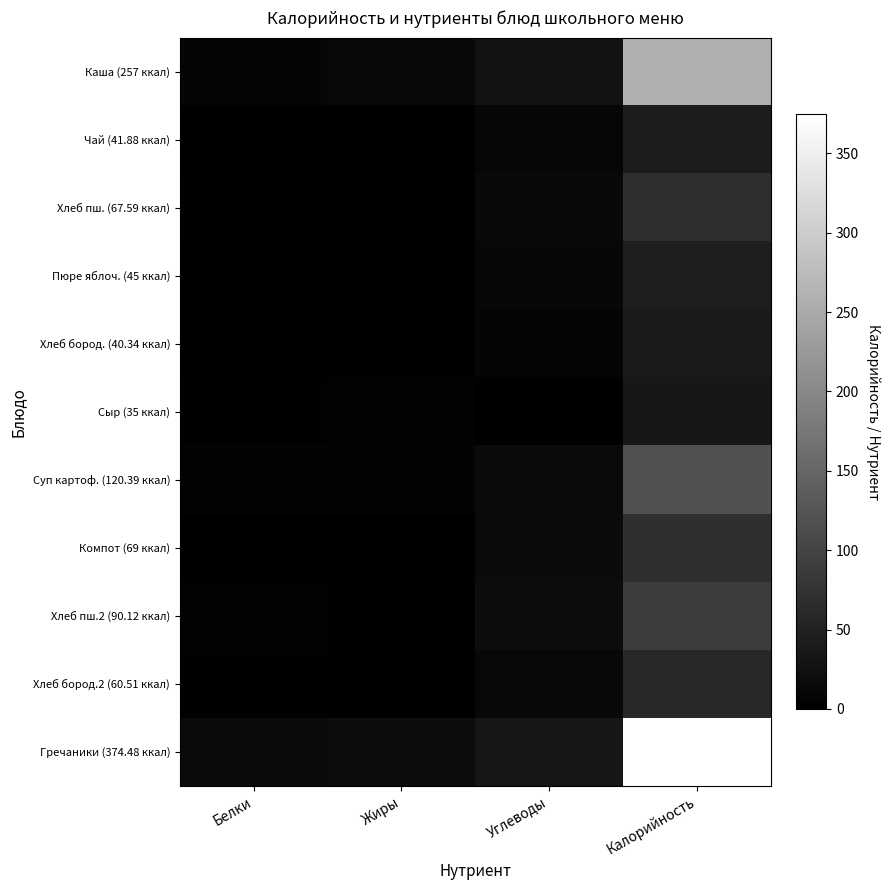

Reading left to right, transcribe all the data shown in this chart.

Каша (257 ккал): Белки=8.0	Жиры=13.0	Углеводы=27.0	Калорийность=257.0
Чай (41.88 ккал): Белки=0.2	Жиры=0.1	Углеводы=10.2	Калорийность=41.9
Хлеб пш. (67.59 ккал): Белки=2.3	Жиры=0.3	Углеводы=14.0	Калорийность=67.6
Пюре яблоч. (45 ккал): Белки=0.0	Жиры=0.0	Углеводы=11.0	Калорийность=45.0
Хлеб бород. (40.34 ккал): Белки=1.4	Жиры=0.3	Углеводы=8.1	Калорийность=40.3
Сыр (35 ккал): Белки=2.0	Жиры=3.0	Углеводы=0.0	Калорийность=35.0
Суп картоф. (120.39 ккал): Белки=4.4	Жиры=4.5	Углеводы=15.6	Калорийность=120.4
Компот (69 ккал): Белки=0.0	Жиры=0.0	Углеводы=17.0	Калорийность=69.0
Хлеб пш.2 (90.12 ккал): Белки=3.0	Жиры=0.4	Углеводы=18.7	Калорийность=90.1
Хлеб бород.2 (60.51 ккал): Белки=2.0	Жиры=0.4	Углеводы=12.2	Калорийность=60.5
Гречаники (374.48 ккал): Белки=15.5	Жиры=19.9	Углеводы=33.3	Калорийность=374.5